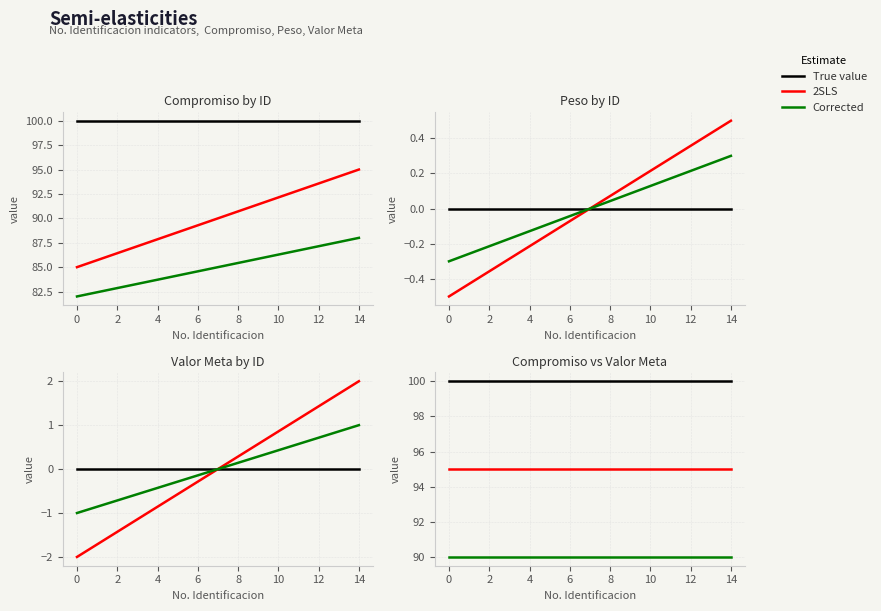

Is the value of Corrected at 2 greater than the value of 2SLS at 0?

No